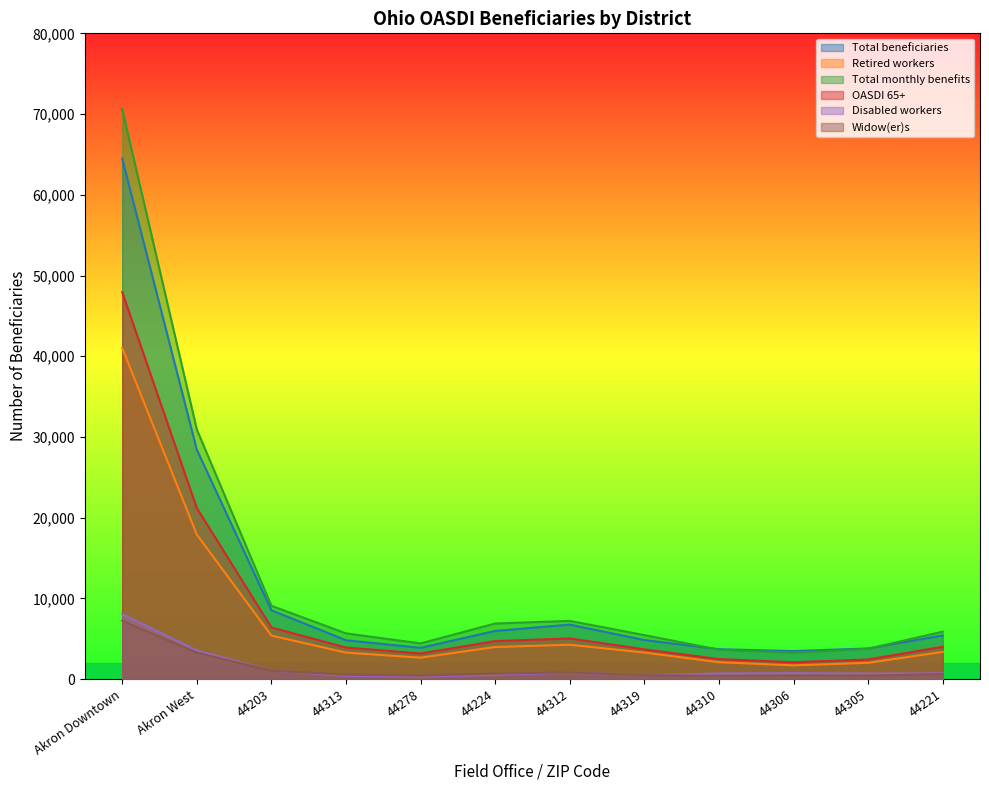

At which label is Total monthly benefits closest to 36939?

Akron West